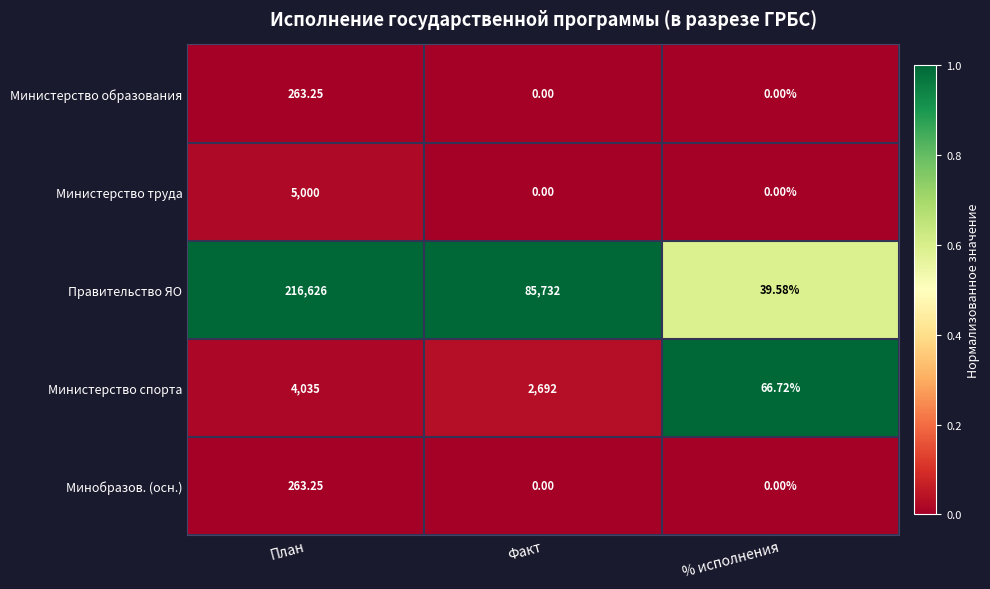

At which category is the sum across all series the highest?

План